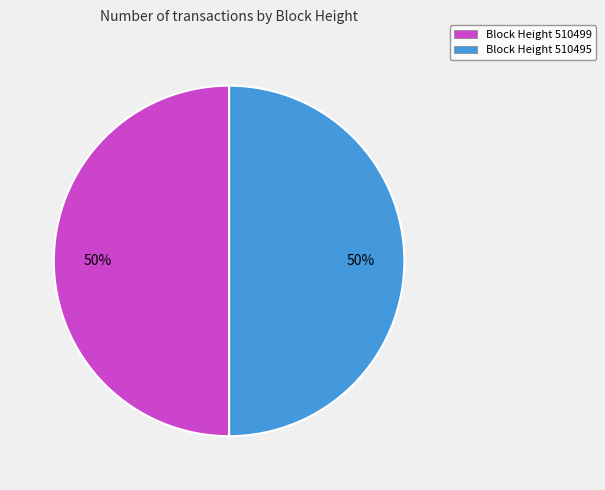

The Block Height 510499 slice represents 61% of the pie. True or false?

False